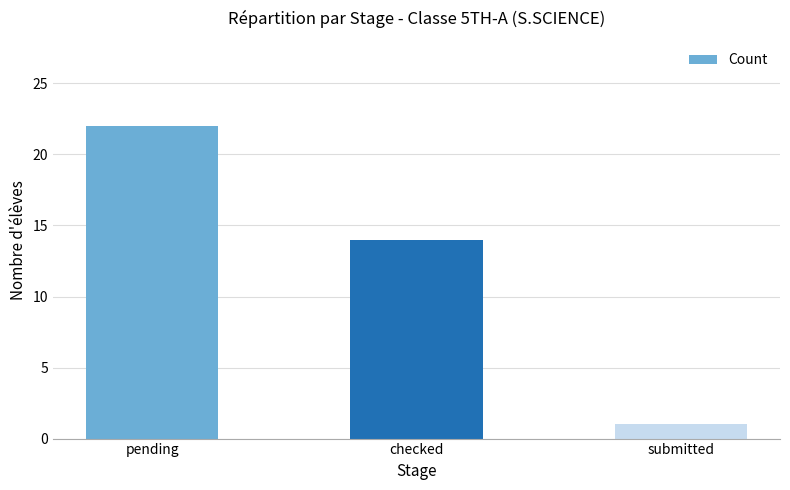

What is the change in value from pending to submitted?

-21